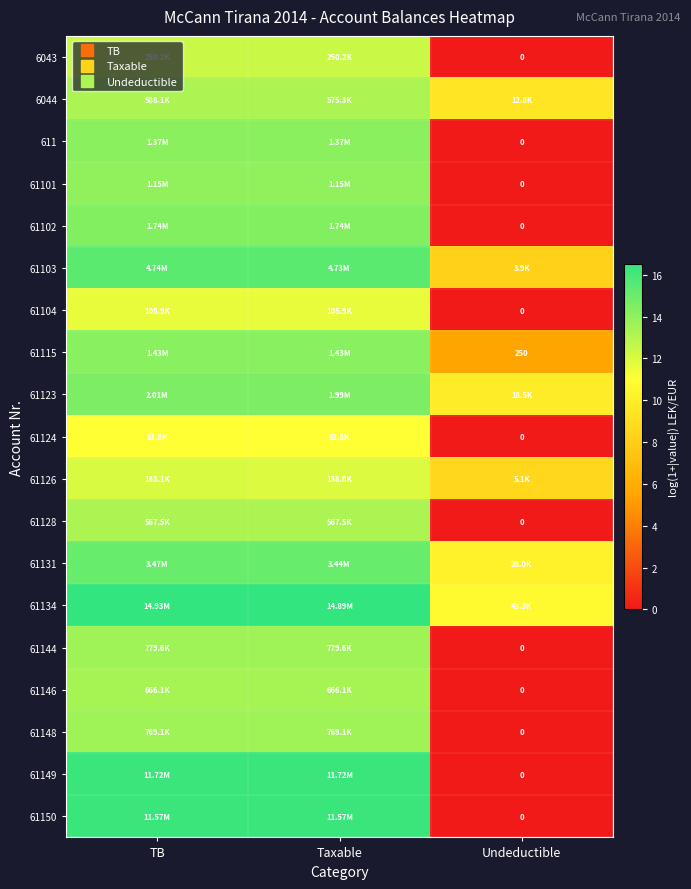

The value of 61144 at Taxable is 13.6. True or false?

True